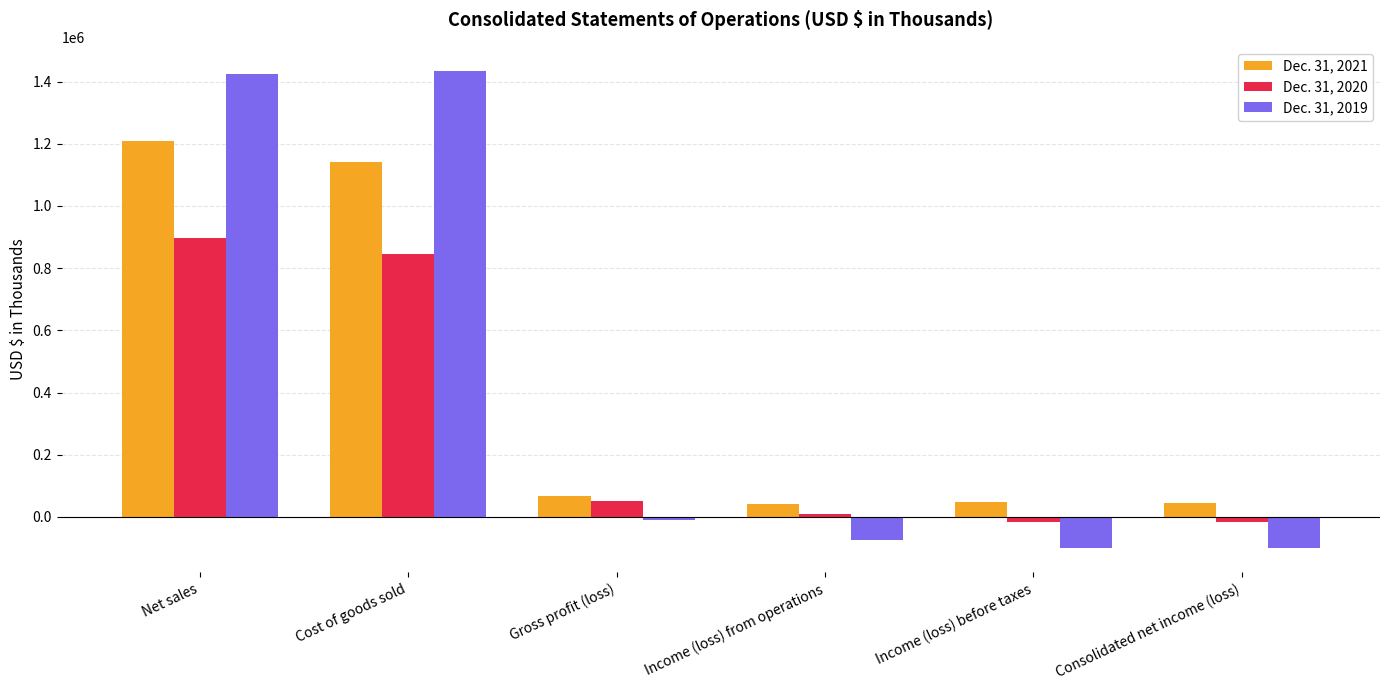

At which label is Dec. 31, 2020 closest to 439862?

Gross profit (loss)